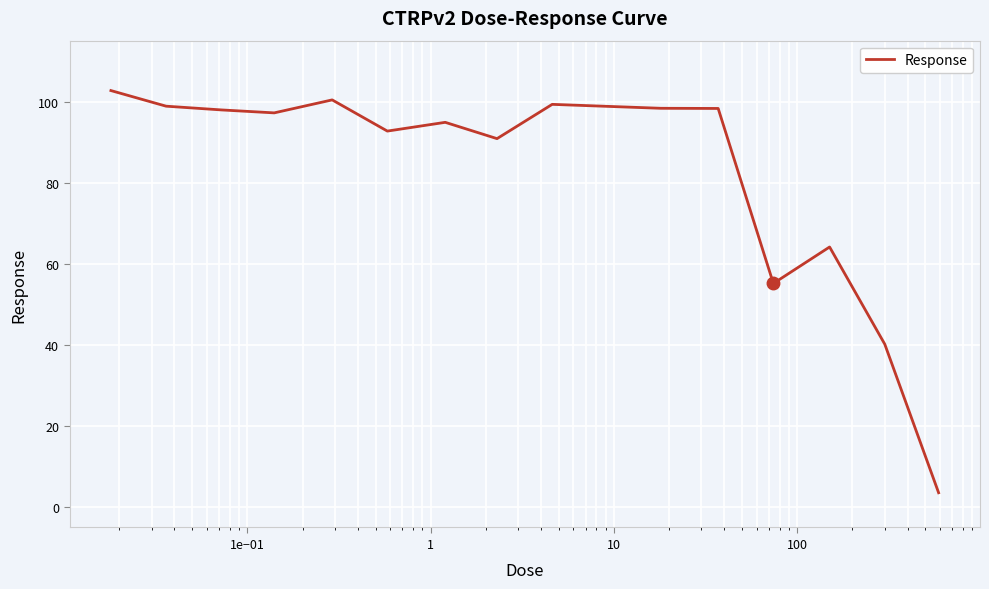

What is the smallest value displayed?

3.6